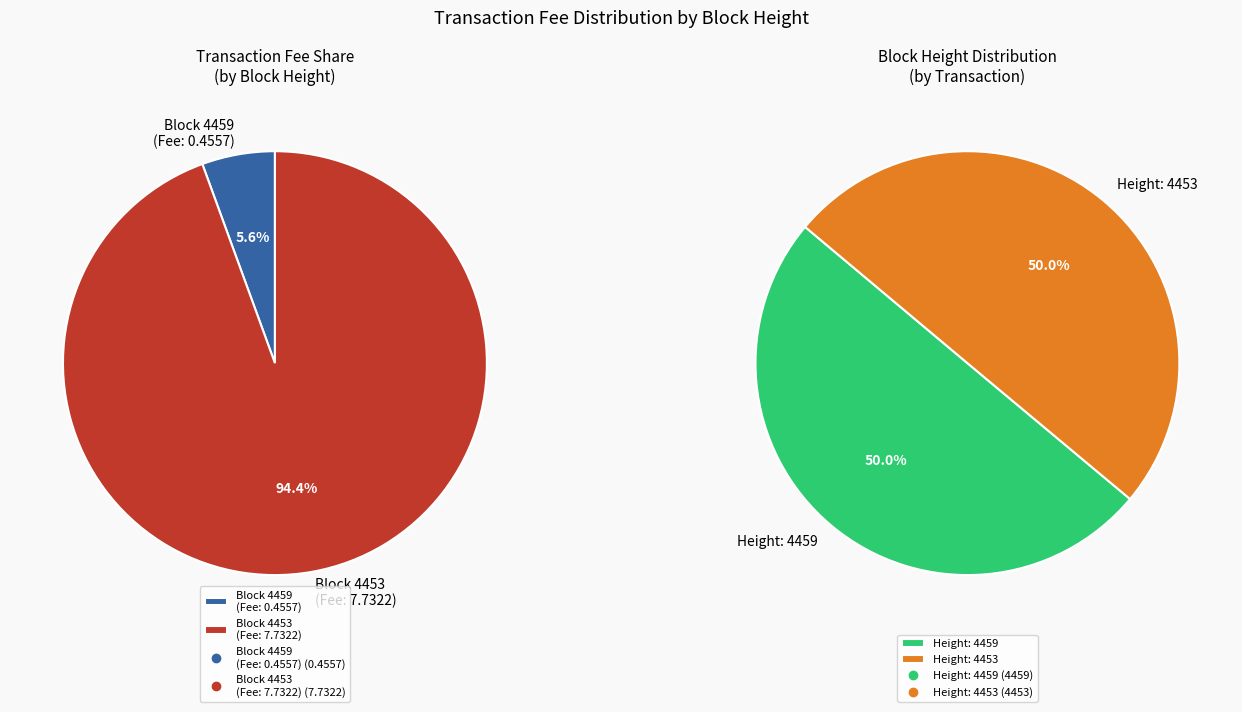

Which slice is the largest?

Height 4459